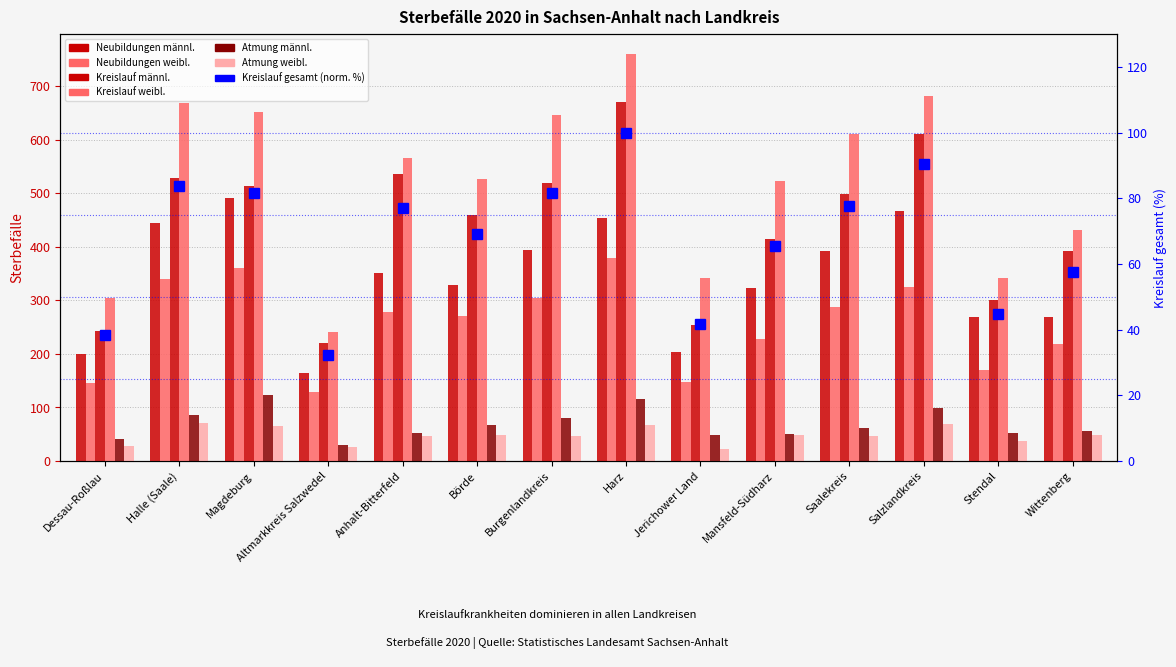

What is the total value across all series at Dessau-Roßlau?

961